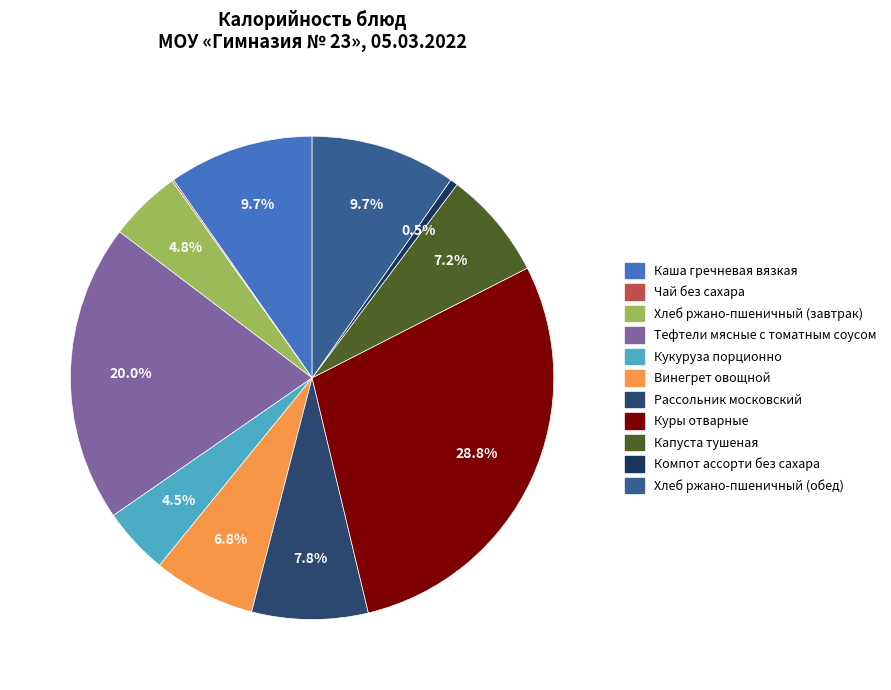

Is there a majority slice in this chart?

No